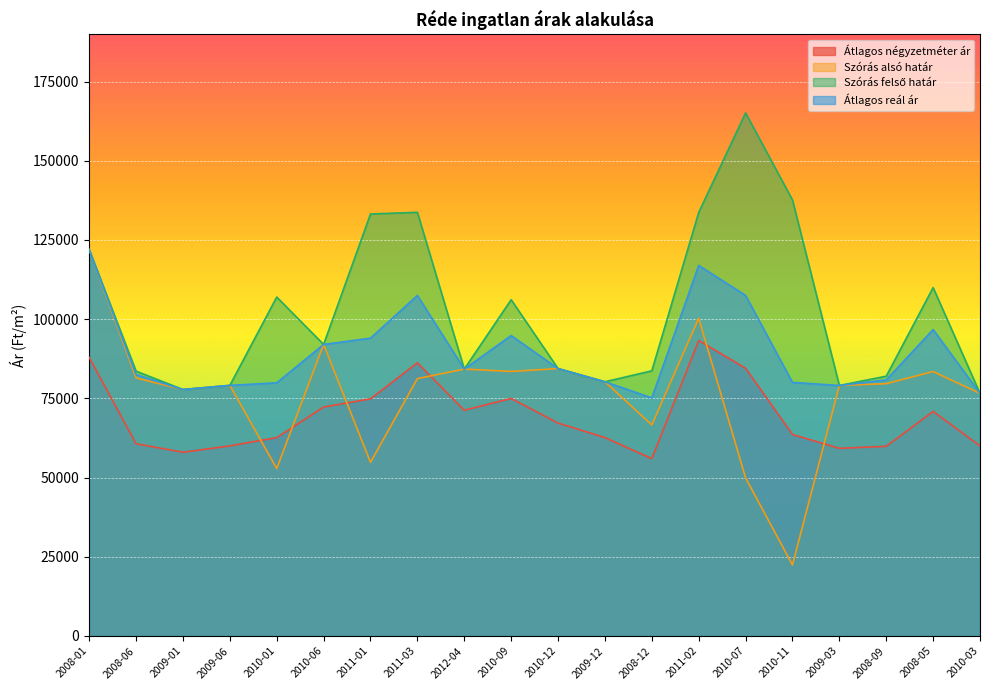

What is the greatest value displayed?

165093